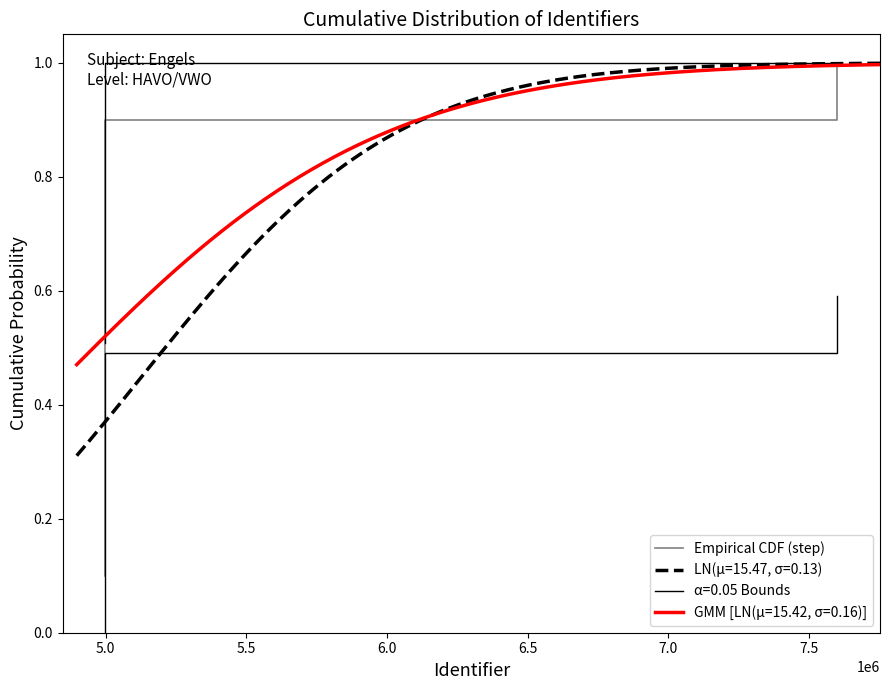

What is the smallest value displayed?

0.1